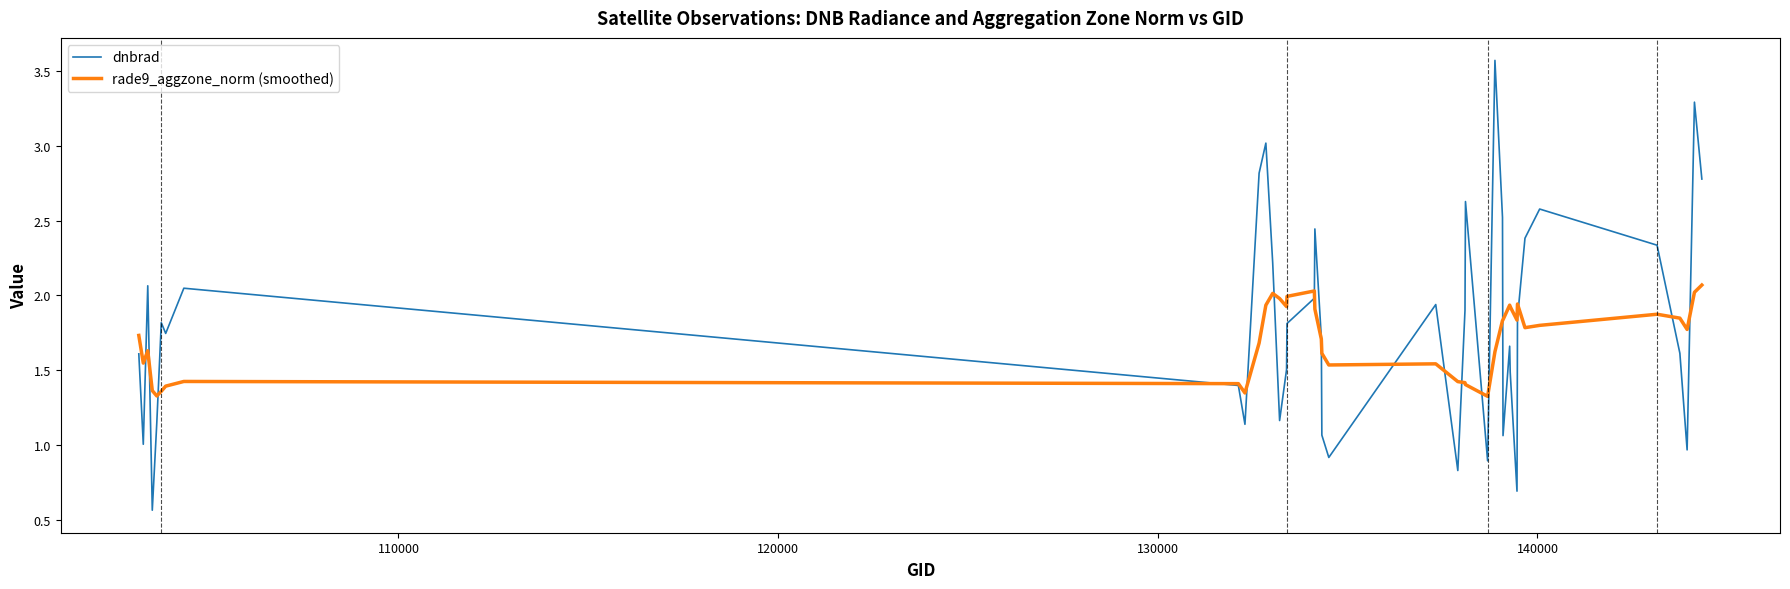

What are all the series names shown in the legend?

dnbrad, rade9_aggzone_norm (smoothed)